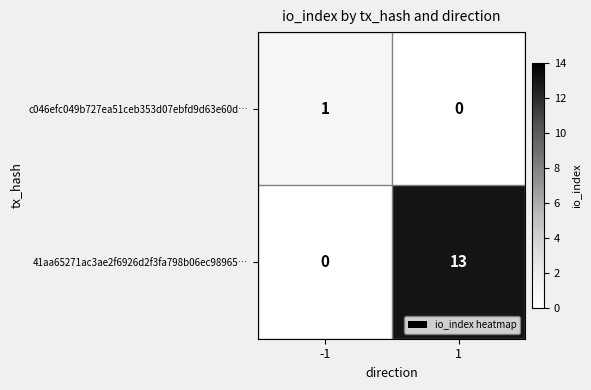

Between -1 and 1, which series saw the biggest shift?

41aa65271ac3ae2f6926d2f3fa798b06ec98965…